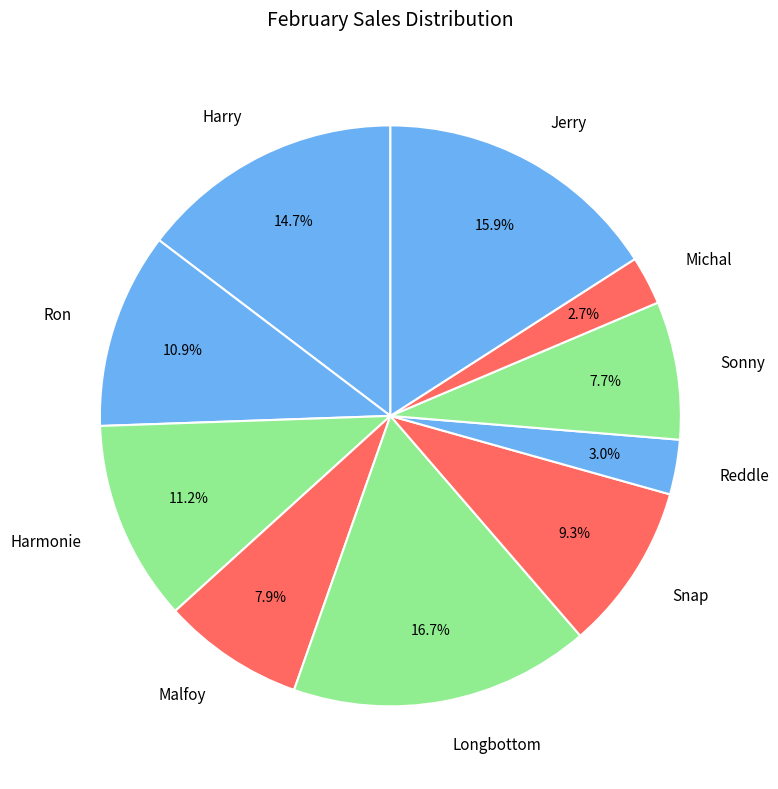

Is it true that Jerry is 16% of the pie?

True